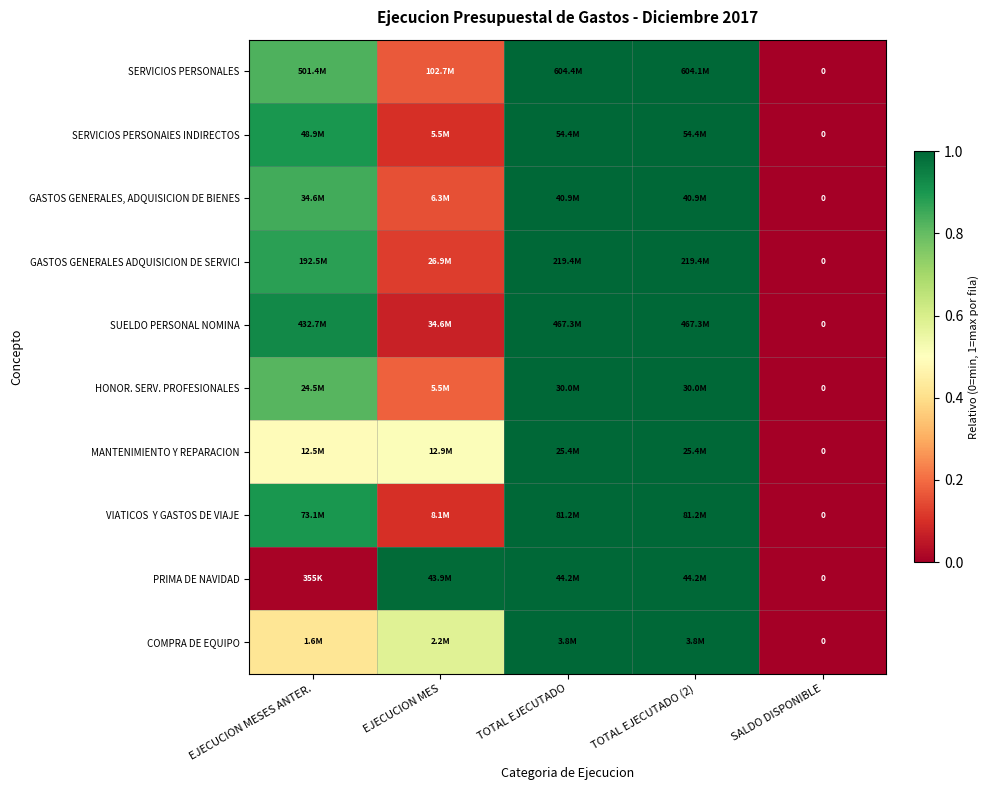

How many series are shown in this chart?

10